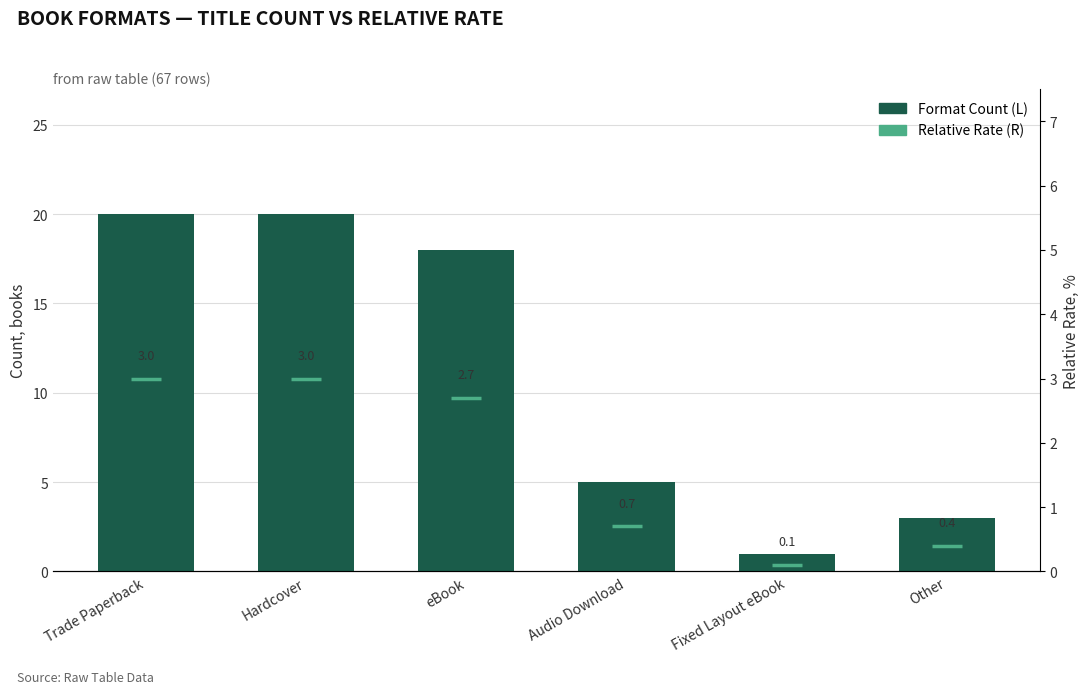

What is the smallest value displayed?

0.1